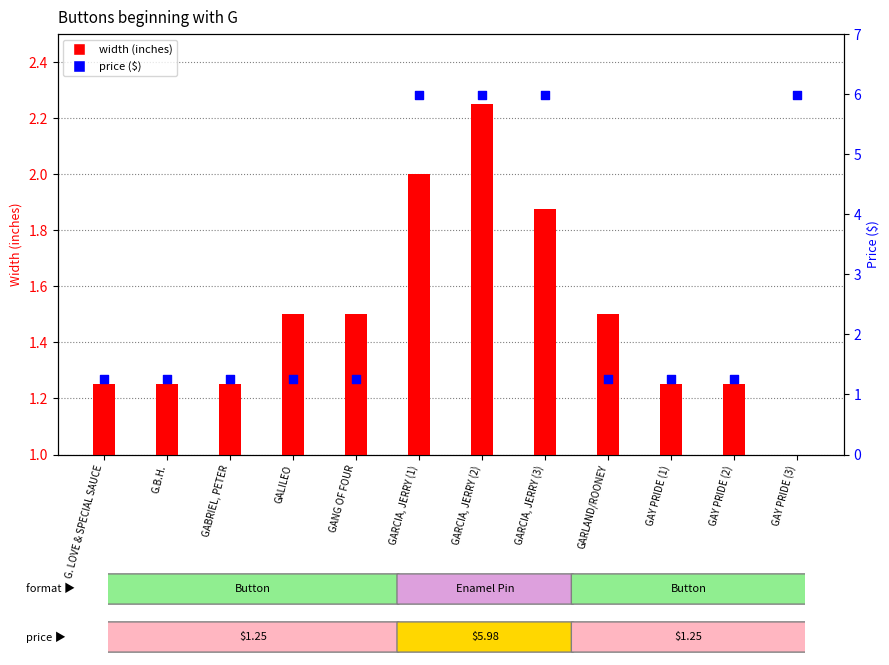

Is the value of price ($) at GARCIA, JERRY (3) greater than the value of width (inches) at GARLAND/ROONEY?

Yes